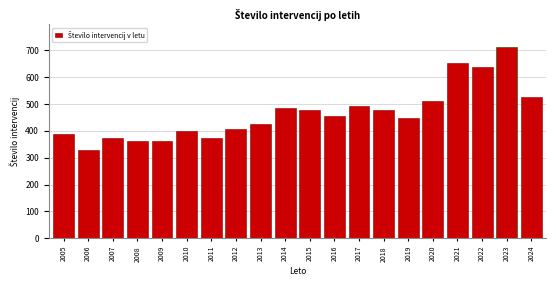

Approximately how many times larger is the value at 2021 compared to 2009?

1.8